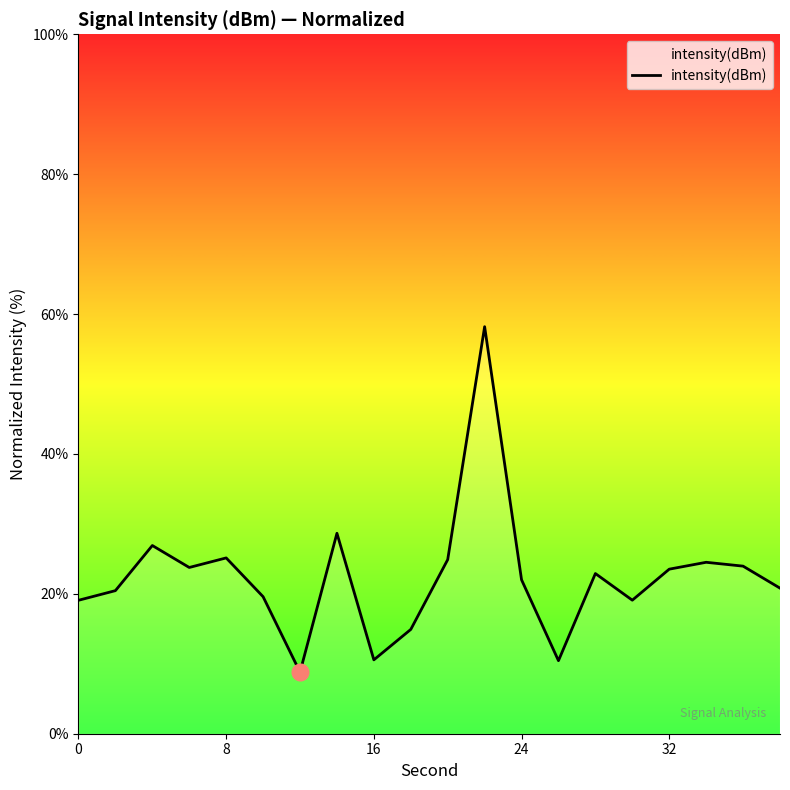

What is the greatest value displayed?

58.2